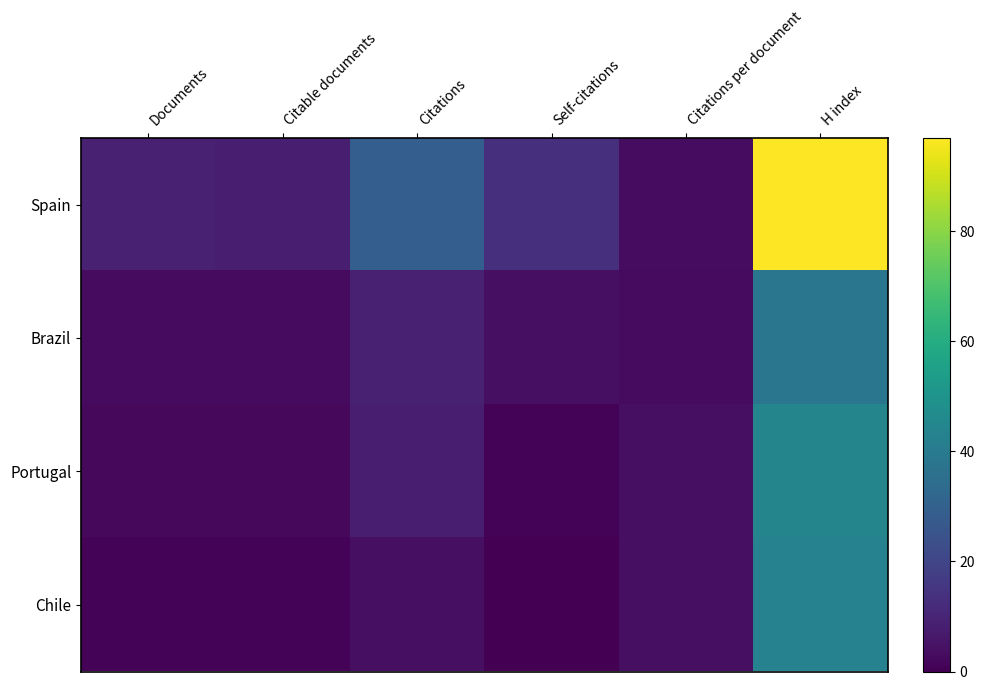

Reading left to right, what are all the values shown in this chart?

Spain: Documents=9.0	Citable documents=8.0	Citations=29.0	Self-citations=13.0	Citations per document=3.2	H index=97.0
Brazil: Documents=3.0	Citable documents=3.0	Citations=9.0	Self-citations=4.0	Citations per document=3.0	H index=38.0
Portugal: Documents=2.0	Citable documents=2.0	Citations=8.0	Self-citations=1.0	Citations per document=4.0	H index=44.0
Chile: Documents=1.0	Citable documents=1.0	Citations=4.0	Self-citations=0.0	Citations per document=4.0	H index=43.0